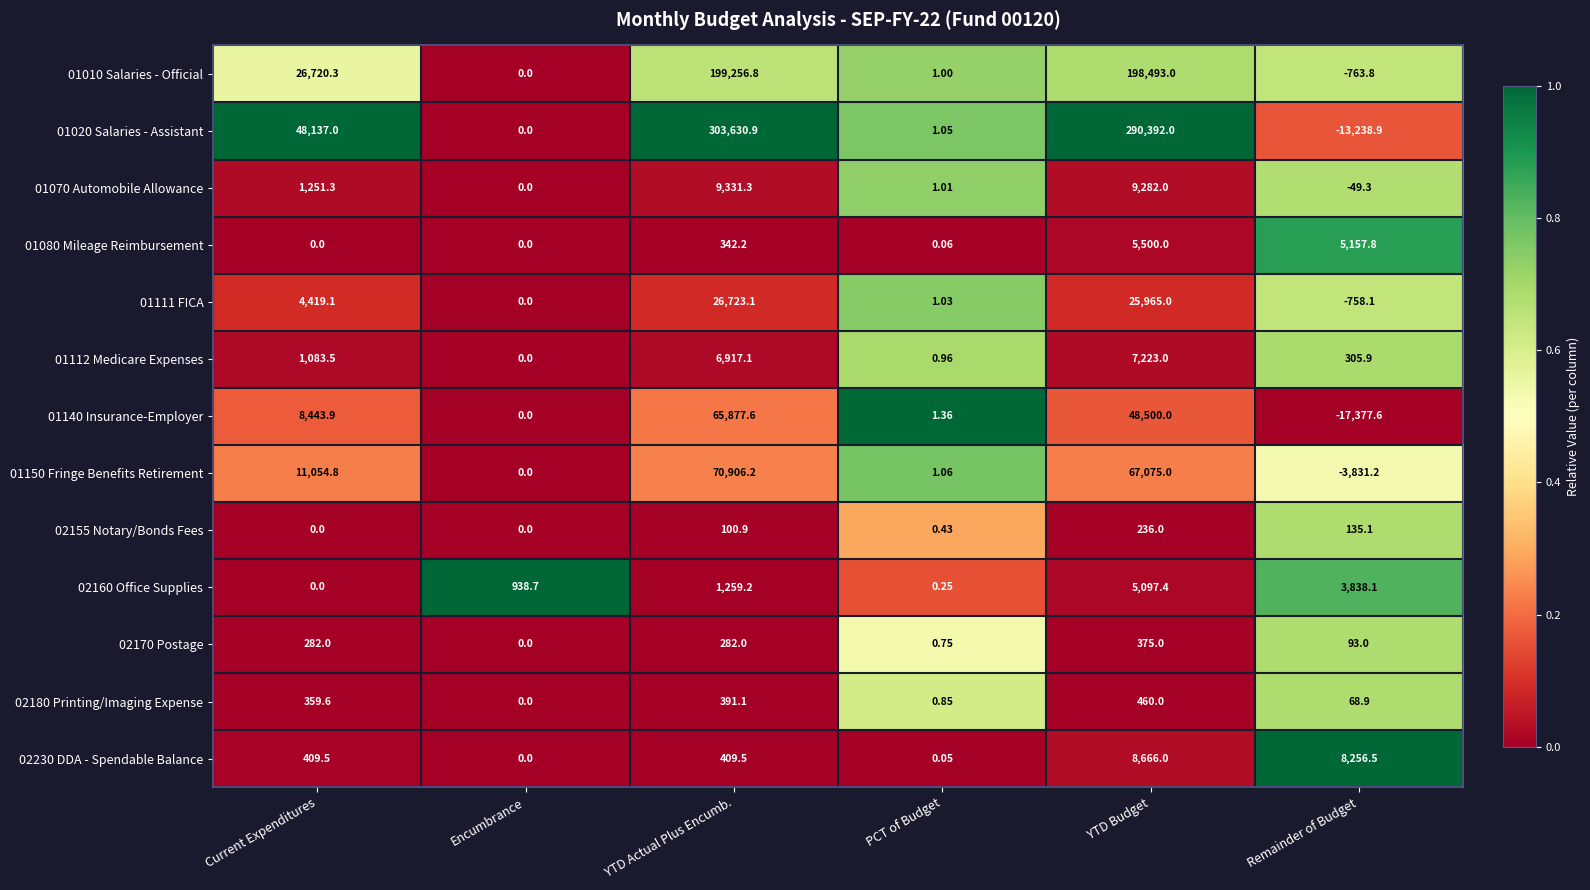

At which label does 01070 Automobile Allowance first exceed 1251?

Current Expenditures